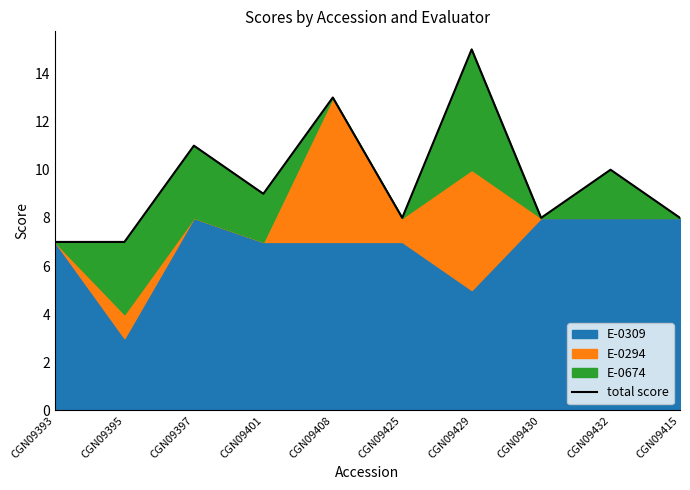

What position from the right is CGN09430?

3